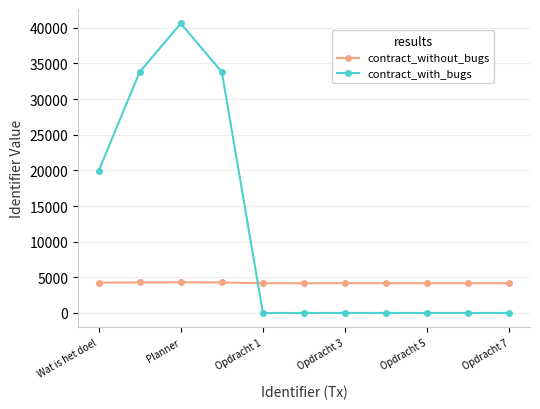

List the series in order of their overall mean, highest first.

contract_with_bugs, contract_without_bugs